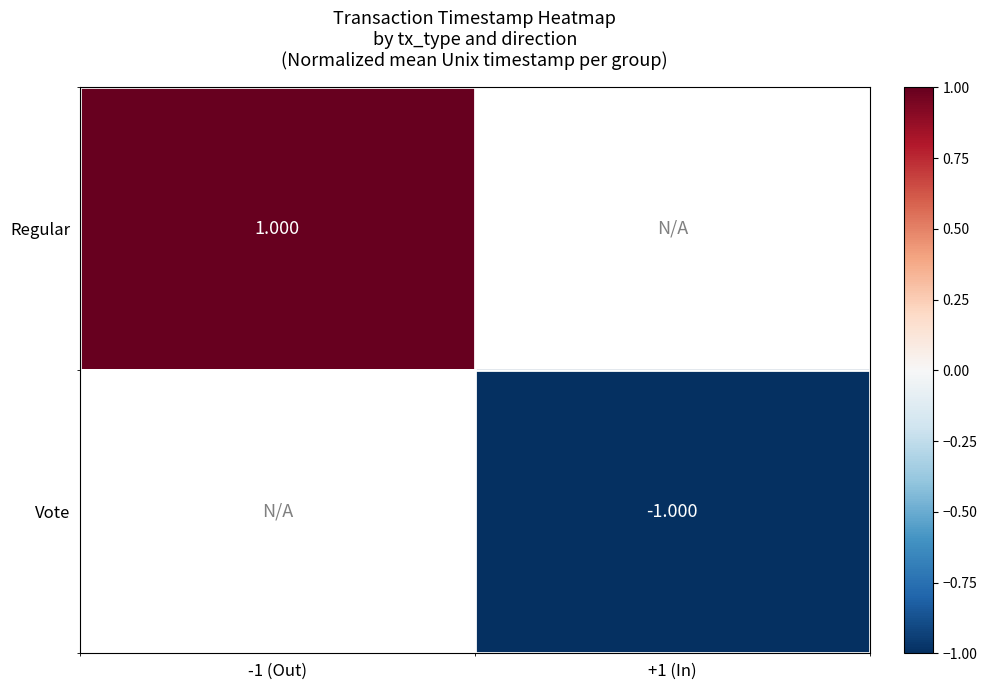

Between +1 (In) and -1 (Out), which is larger?

-1 (Out)